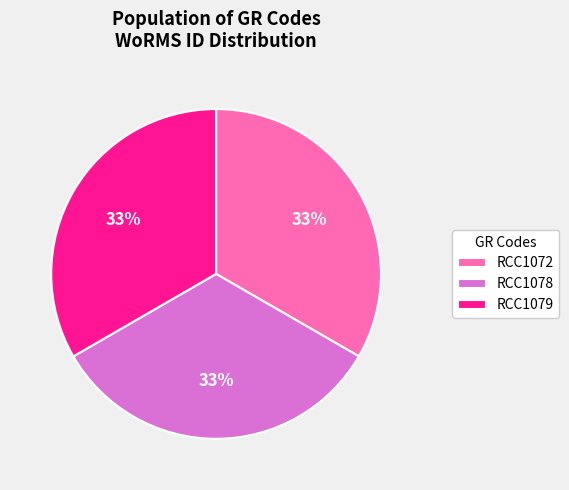

Do RCC1078 and RCC1072 together represent more than half of the pie?

Yes